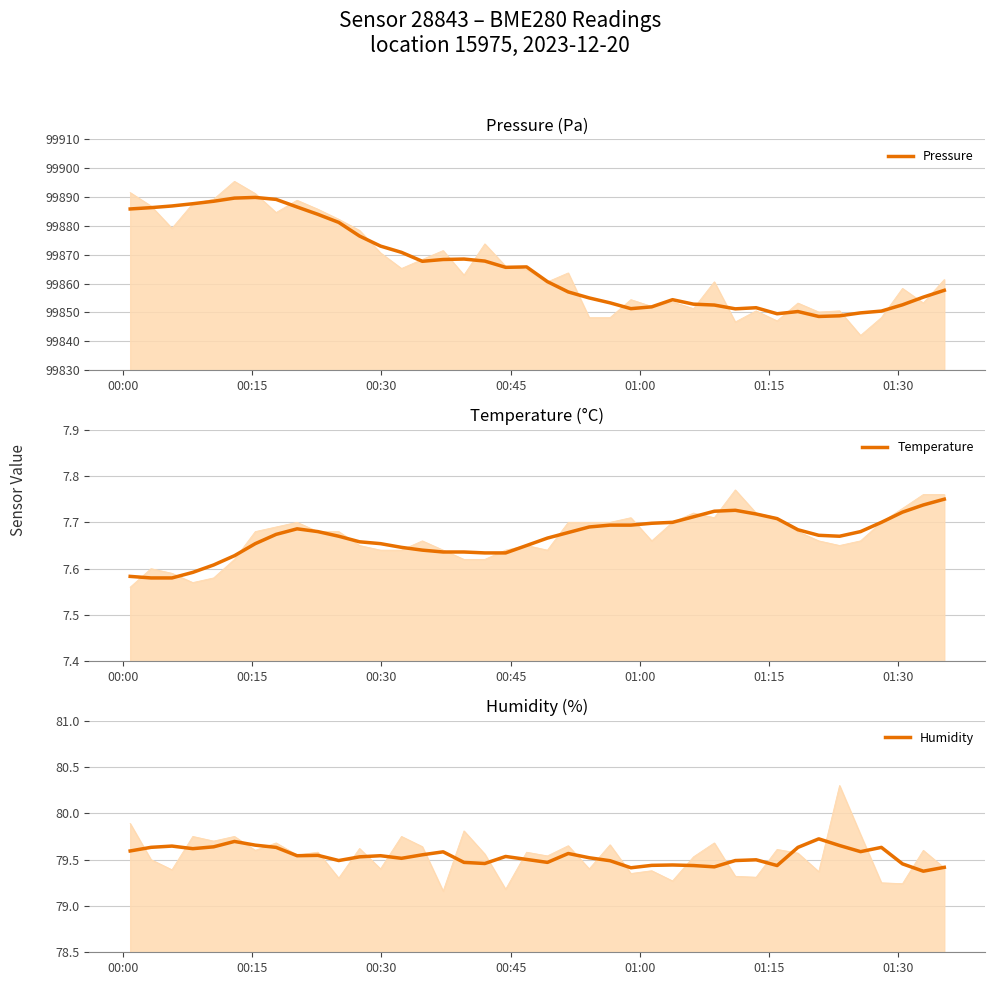

Which series has the largest total across all categories?

Pressure